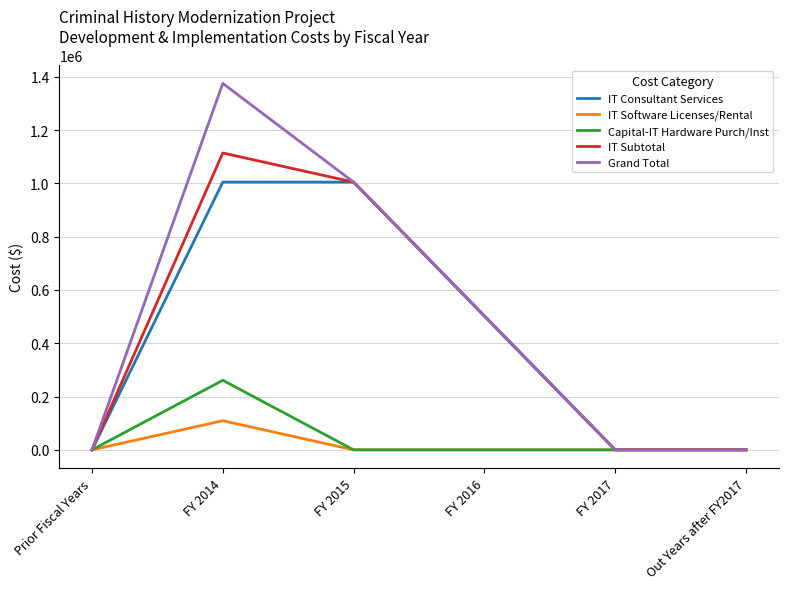

At how many categories does at least one series exceed 599731?

2